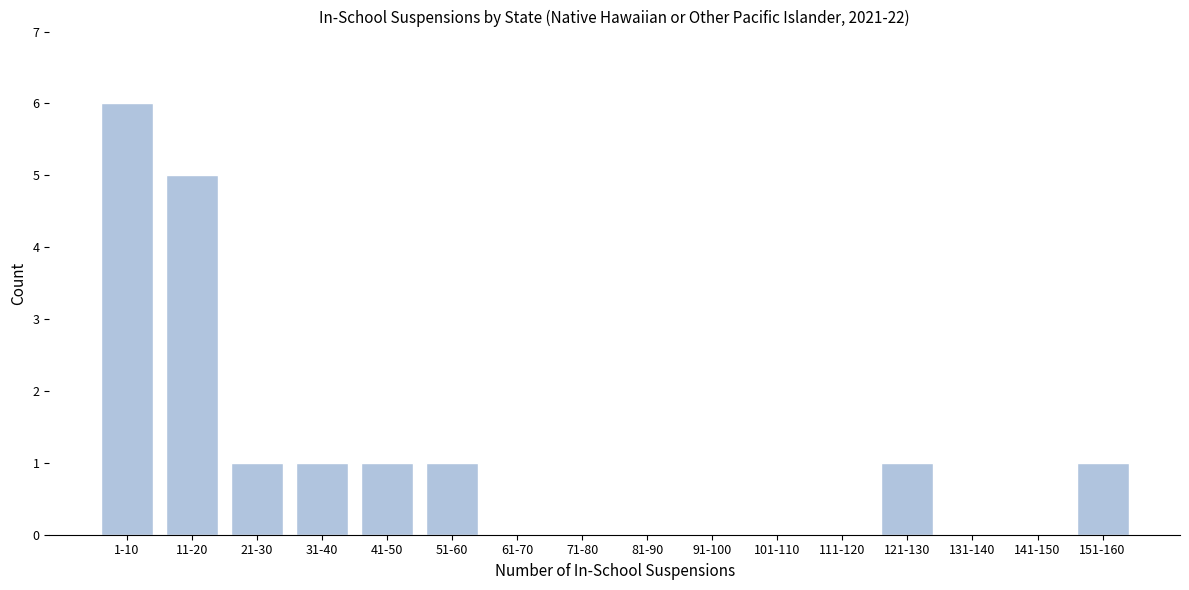

Reading right to left, what are all the values shown in this chart?

151-160=1	141-150=0	131-140=0	121-130=1	111-120=0	101-110=0	91-100=0	81-90=0	71-80=0	61-70=0	51-60=1	41-50=1	31-40=1	21-30=1	11-20=5	1-10=6